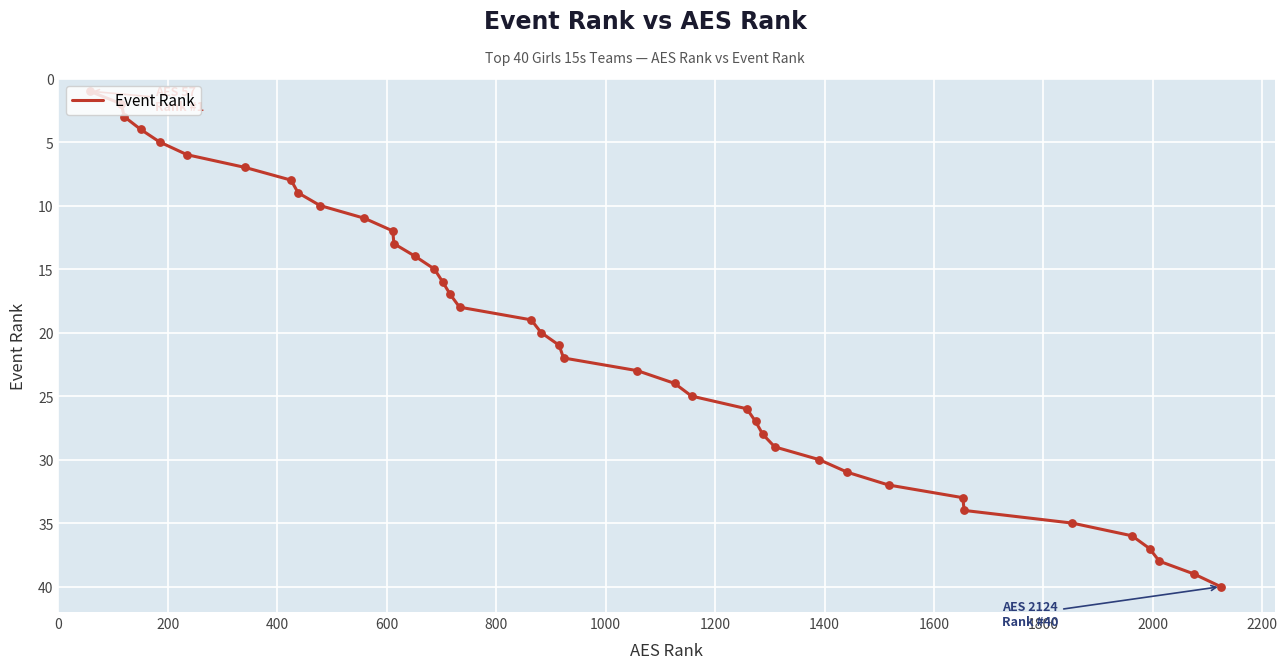

What is the greatest value displayed?

40